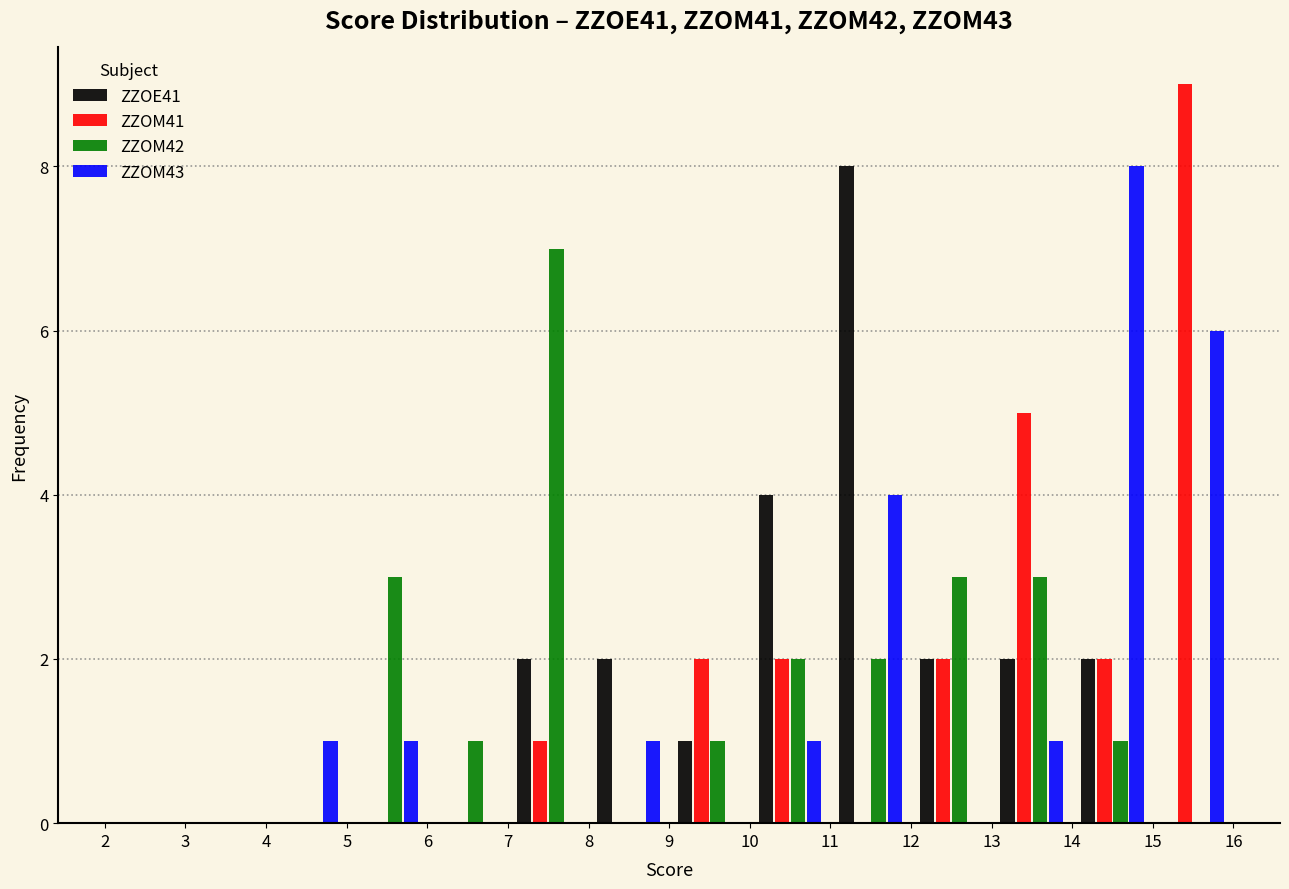

Reading left to right, list every range on the x-axis with the height of the bar of each series over it. The values are not printed on the chart, so give them approximately, as read against the axis.

2 to 3: ZZOE41=0	ZZOM41=0	ZZOM42=0	ZZOM43=0
3 to 4: ZZOE41=0	ZZOM41=0	ZZOM42=0	ZZOM43=0
4 to 5: ZZOE41=0	ZZOM41=0	ZZOM42=0	ZZOM43=1
5 to 6: ZZOE41=0	ZZOM41=0	ZZOM42=3	ZZOM43=1
6 to 7: ZZOE41=0	ZZOM41=0	ZZOM42=1	ZZOM43=0
7 to 8: ZZOE41=2	ZZOM41=1	ZZOM42=7	ZZOM43=0
8 to 9: ZZOE41=2	ZZOM41=0	ZZOM42=0	ZZOM43=1
9 to 10: ZZOE41=1	ZZOM41=2	ZZOM42=1	ZZOM43=0
10 to 11: ZZOE41=4	ZZOM41=2	ZZOM42=2	ZZOM43=1
11 to 12: ZZOE41=8	ZZOM41=0	ZZOM42=2	ZZOM43=4
12 to 13: ZZOE41=2	ZZOM41=2	ZZOM42=3	ZZOM43=0
13 to 14: ZZOE41=2	ZZOM41=5	ZZOM42=3	ZZOM43=1
14 to 15: ZZOE41=2	ZZOM41=2	ZZOM42=1	ZZOM43=8
15 to 16: ZZOE41=0	ZZOM41=9	ZZOM42=0	ZZOM43=6